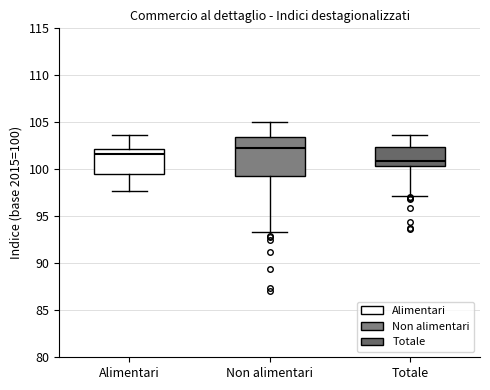

Which box is the tallest, from its lower edge to its upper edge?

Non alimentari